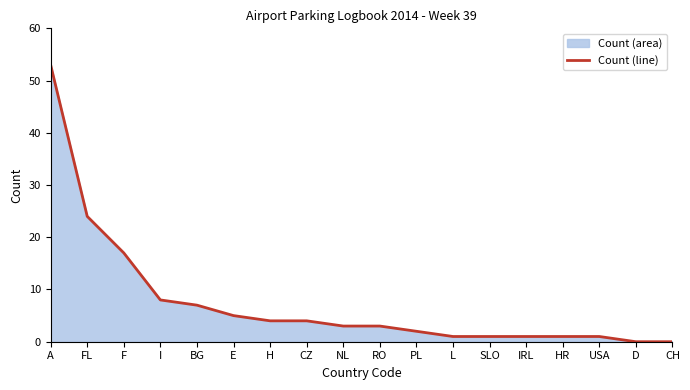

List the labels in order of value, largest first.

A, FL, F, I, BG, E, H, CZ, NL, RO, PL, L, SLO, IRL, HR, USA, D, CH